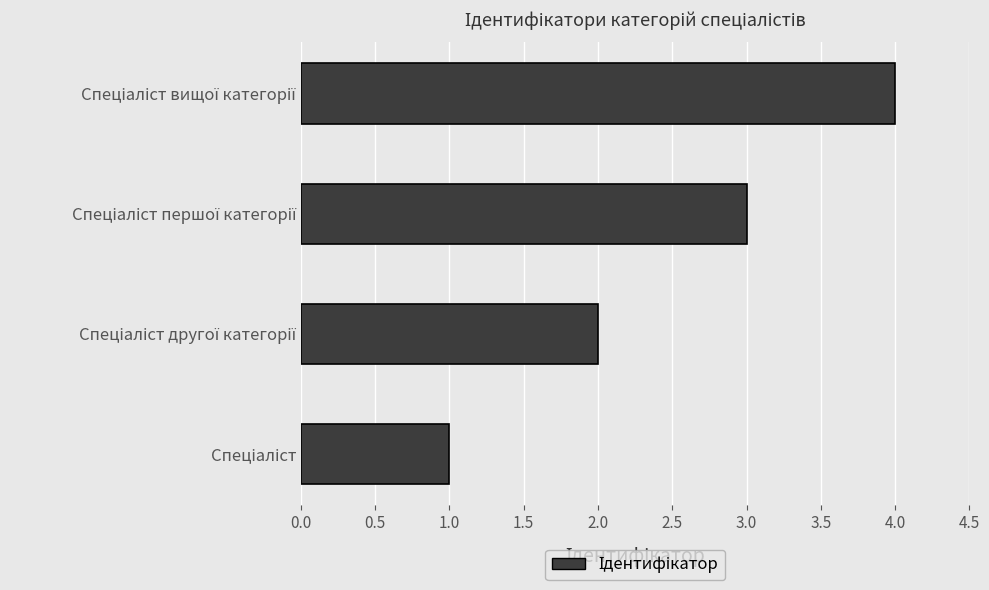

Does the chart contain stacked bars?

No